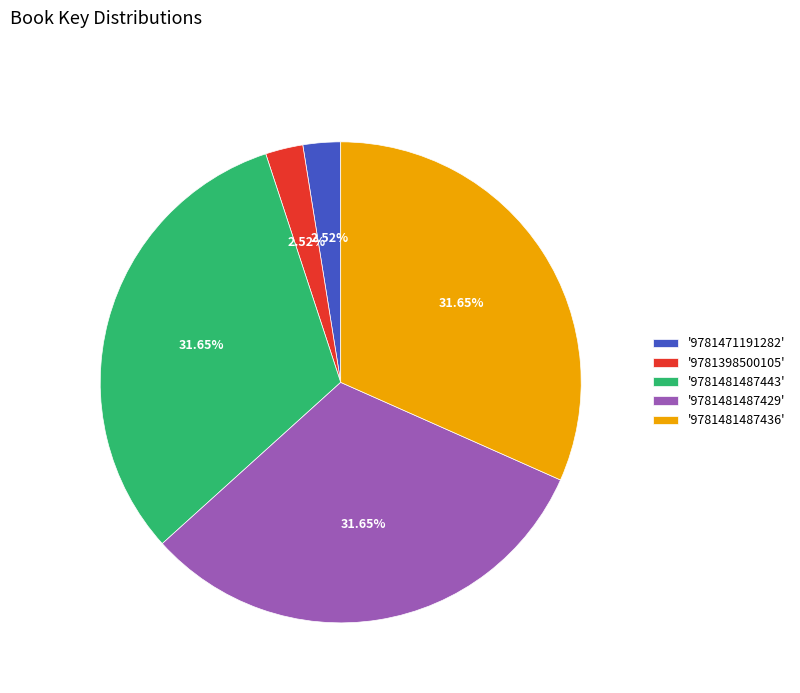

Does '9781471191282' account for over 50% of the chart?

No